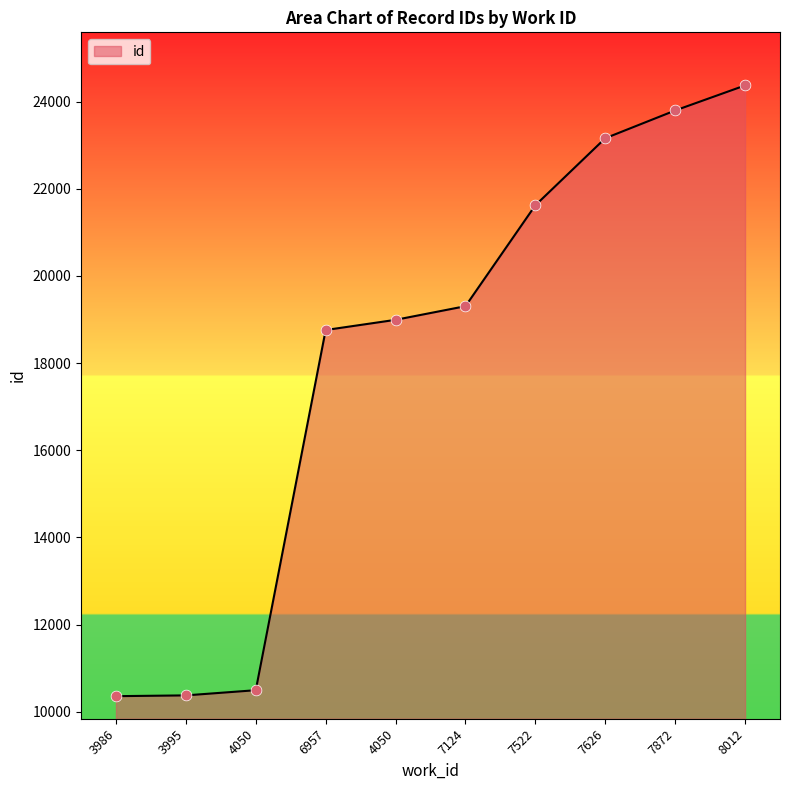

Approximately how many times larger is the value at 3986 compared to 6957?

0.6